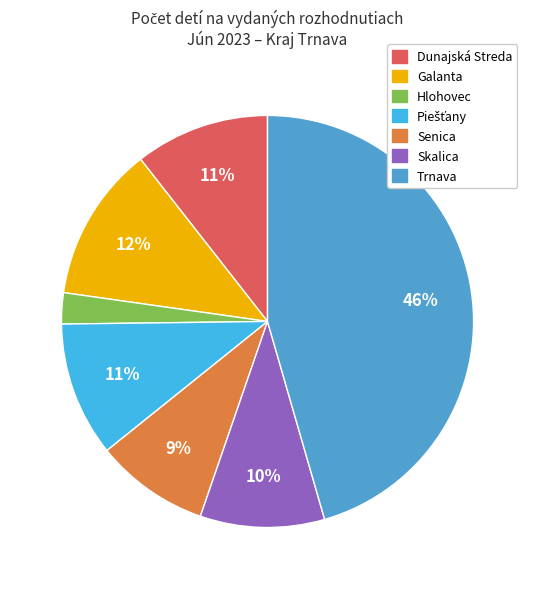

Which category has the smallest portion of the pie?

Hlohovec